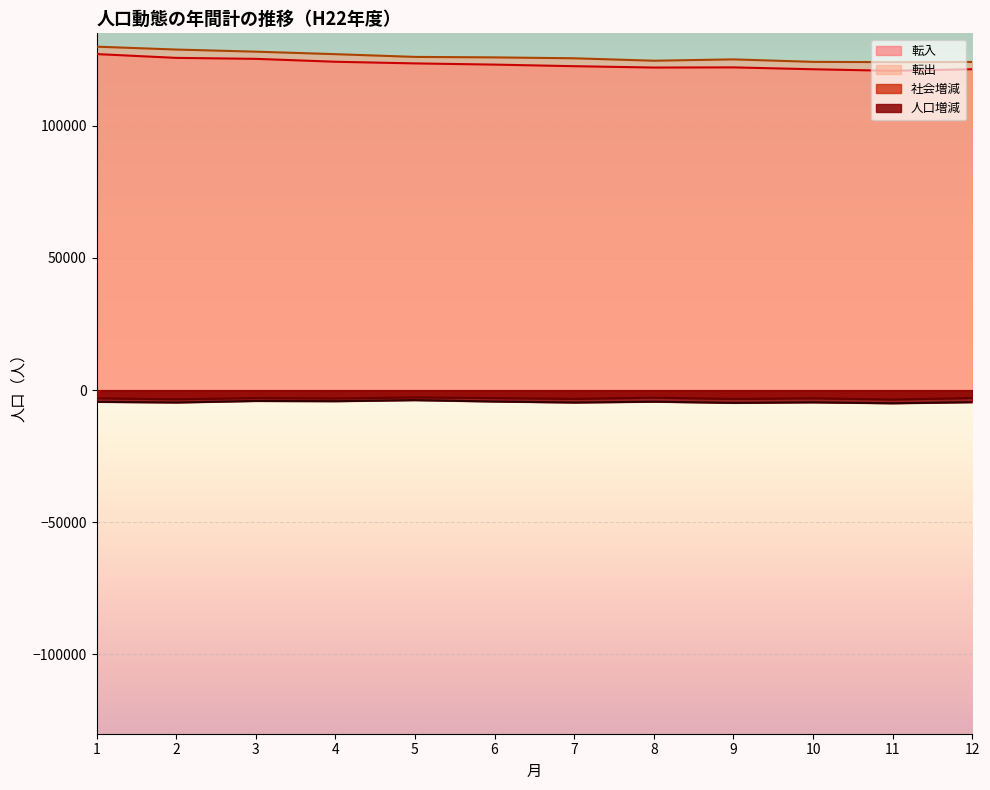

Reading right to left, list all the values displayed in this chart.

人口増減: -4550	-4967	-4612	-4814	-4365	-4685	-4301	-3782	-4179	-4089	-4674	-4422
転入: 121426	120817	121409	122119	122058	122569	123169	123622	124247	125348	125714	127157
転出: 124165	124097	124206	125145	124637	125559	125898	126080	127121	128064	128867	129954
社会増減: -2994	-3553	-3097	-3327	-2881	-3297	-3028	-2757	-3173	-3019	-3457	-3097